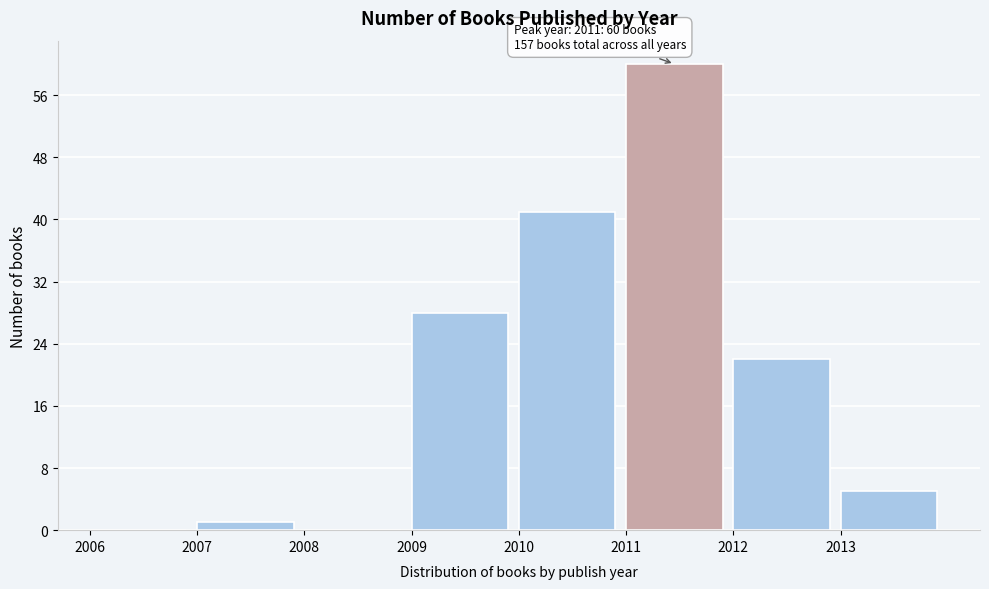

Over which range of the x-axis is the bar tallest?

2011 to 2012